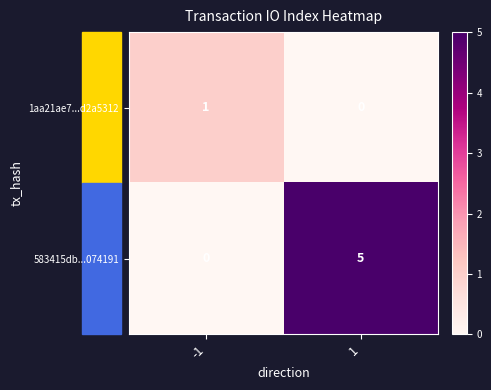

What is the difference between the 583415db...074191 values at -1 and 1?

5